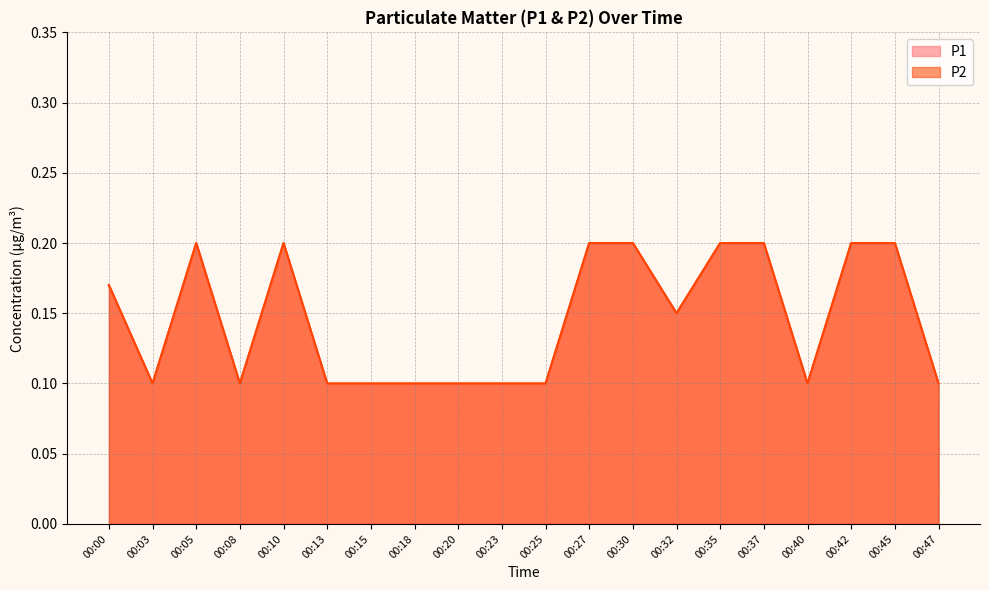

How many interior local peaks does the P2 series have?

2